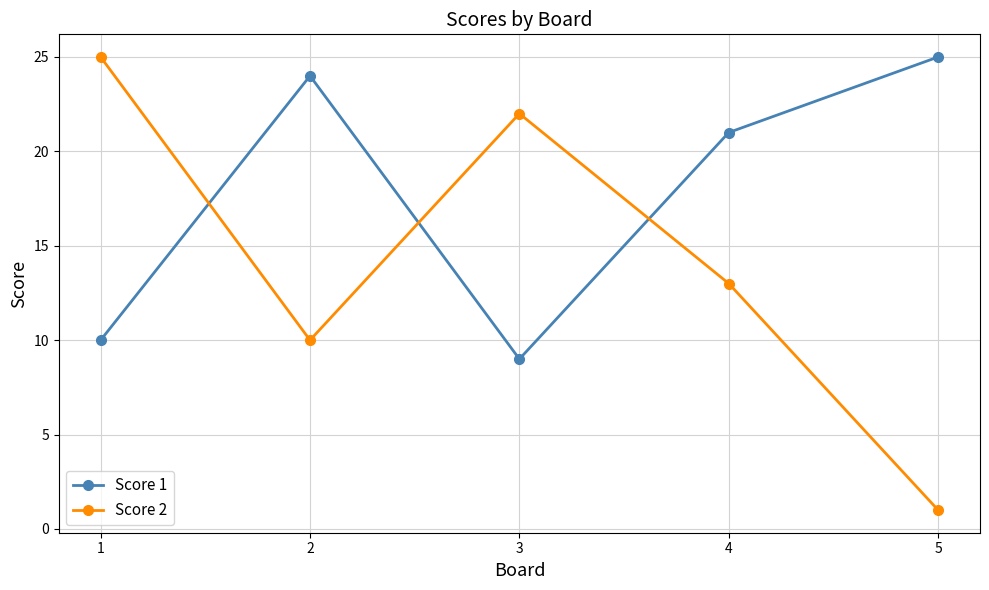

Which series has the largest total across all categories?

Score 1